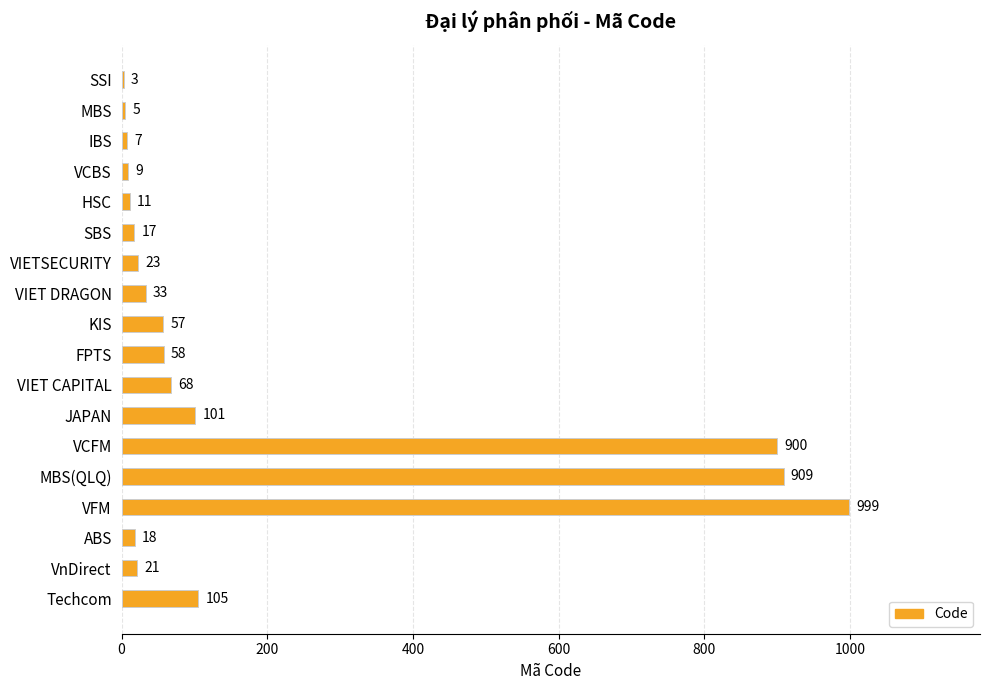

How many data points does each series have?

18